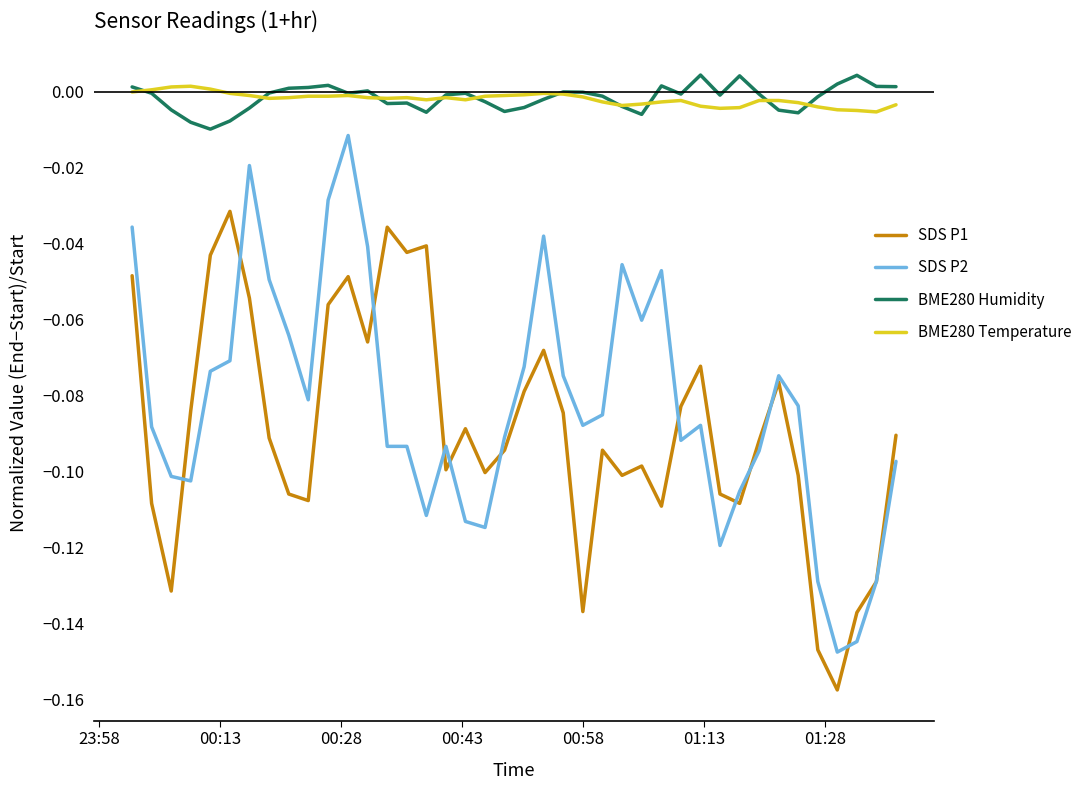

True or false: SDS P1 and BME280 Temperature cross at least once.

False